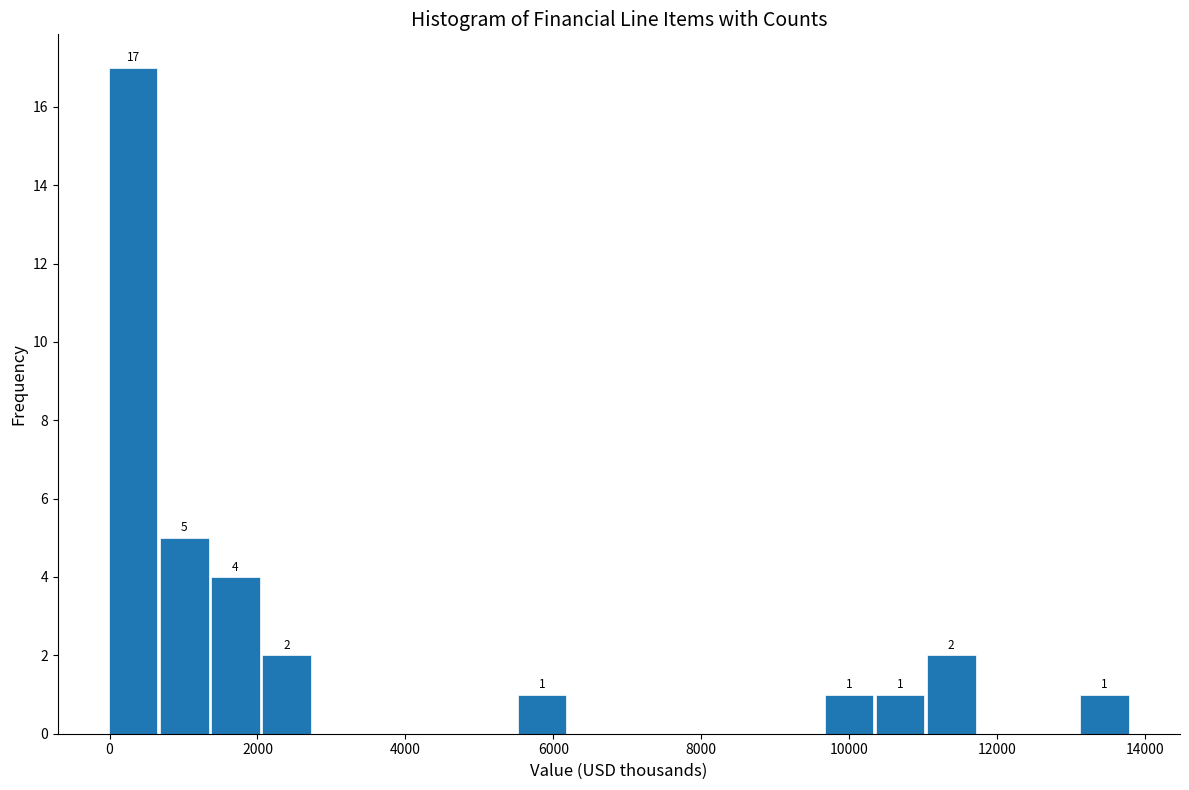

Around what value on the x-axis is the tallest bar? Give the approximate position of its centre, as read against the axis.

400